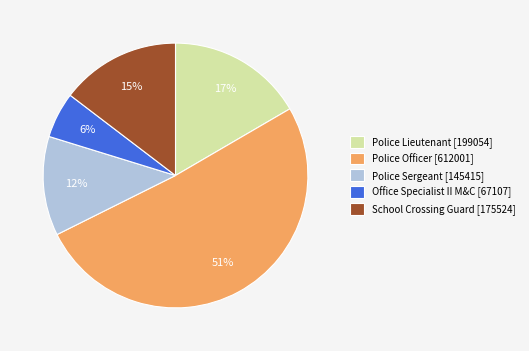

To the nearest percent, what percentage of the pie is School Crossing Guard?

15%